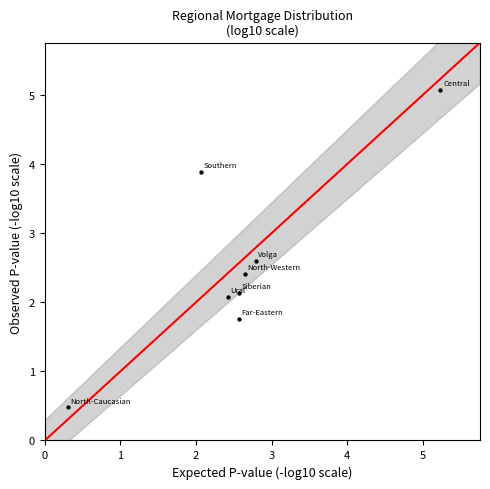

What is the range of X values (max minus min)?

4.9